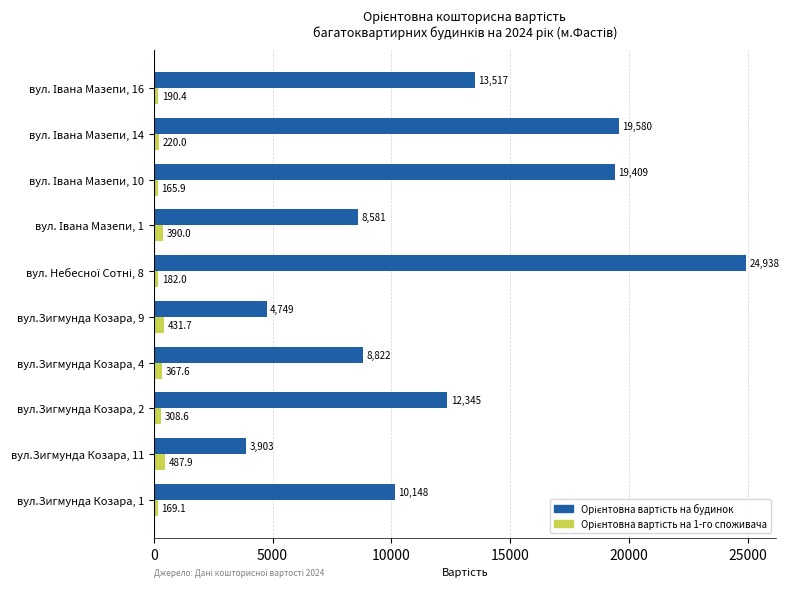

At how many categories does at least one series exceed 8043?

8